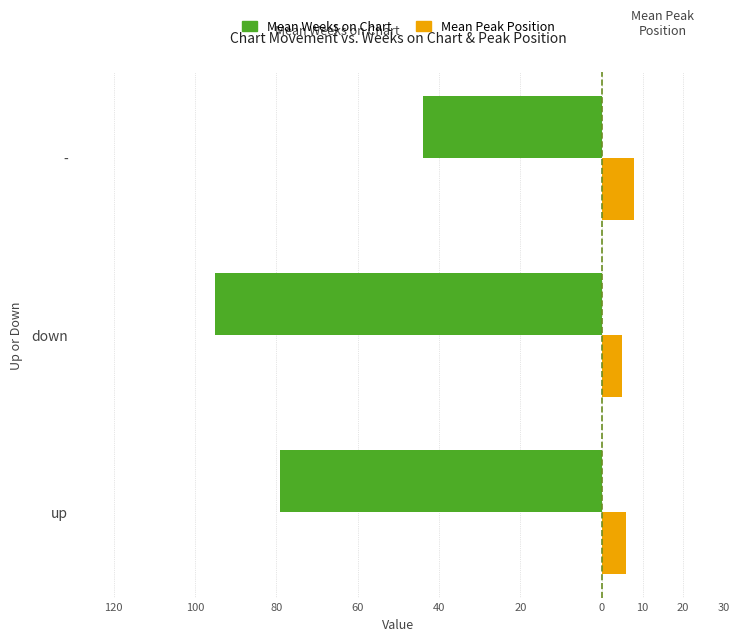

What are all the series names shown in the legend?

Mean Weeks on Chart, Mean Peak Position